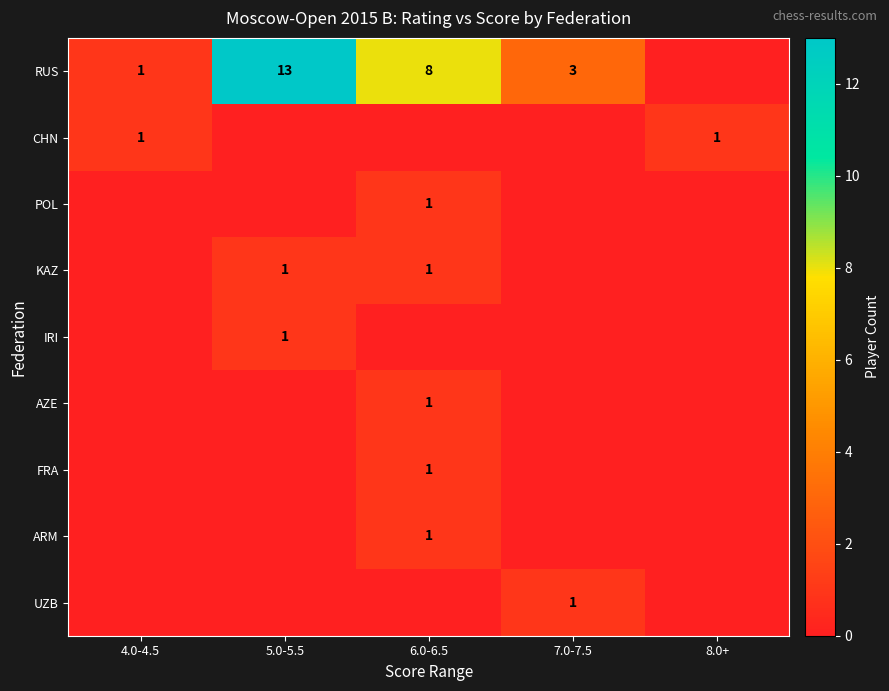

Is it true that RUS equals 1 at 4.0-4.5?

True